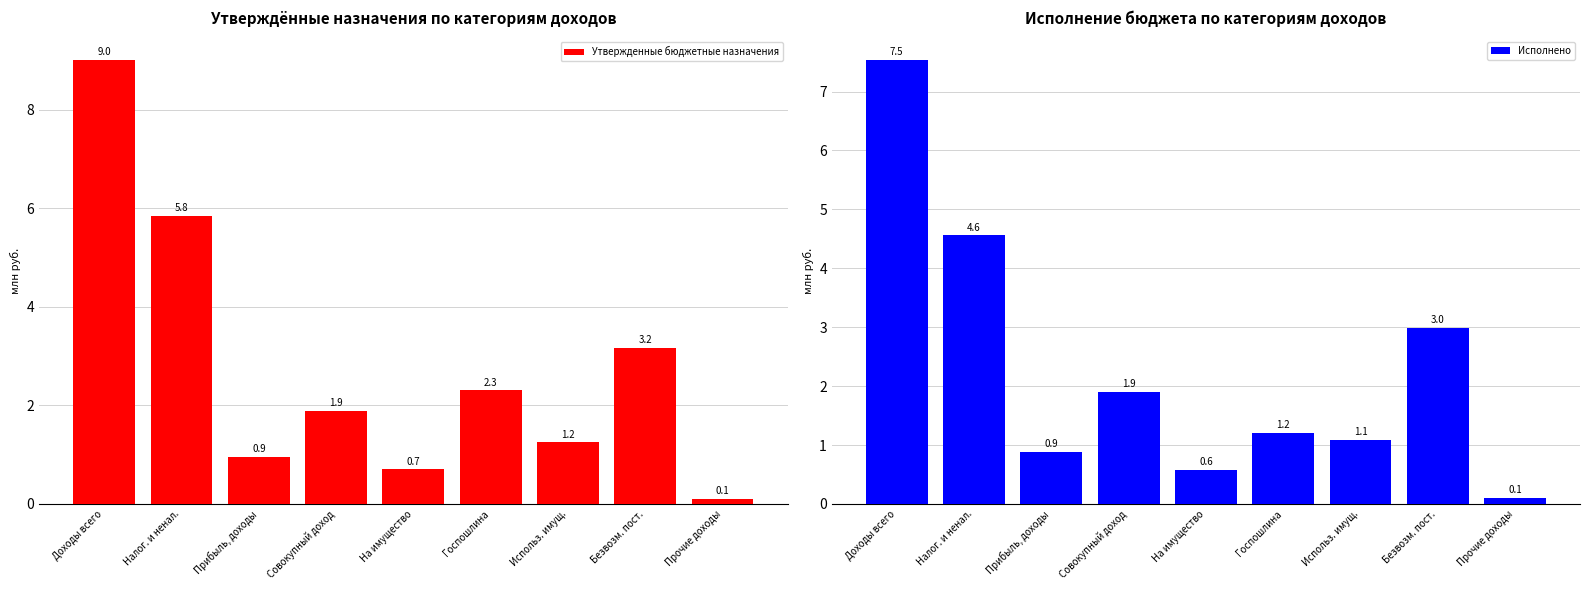

What is the difference between the highest and lowest values at Госпошлина?

1.1